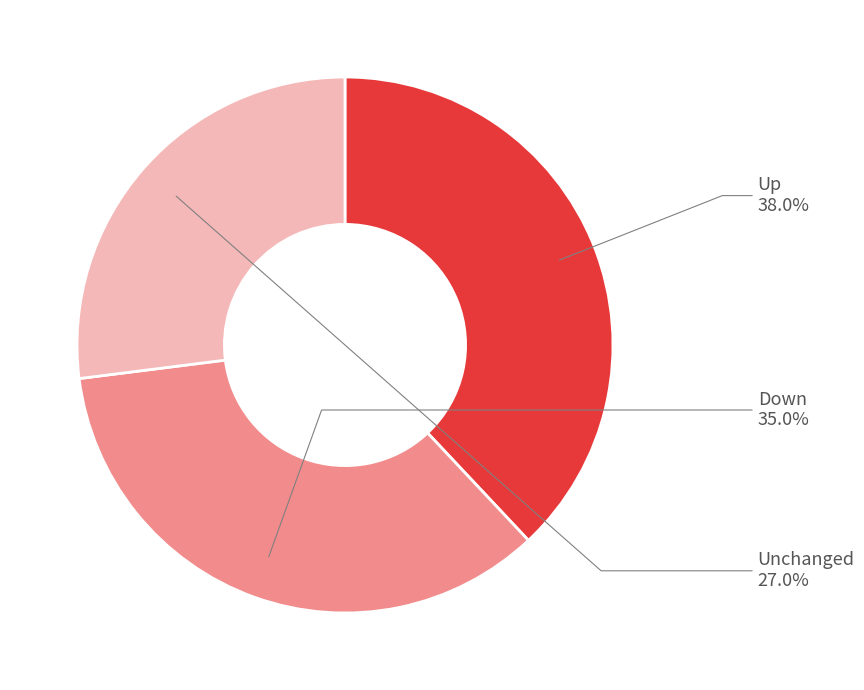

What is the total percentage of Down and Unchanged?

62.0%